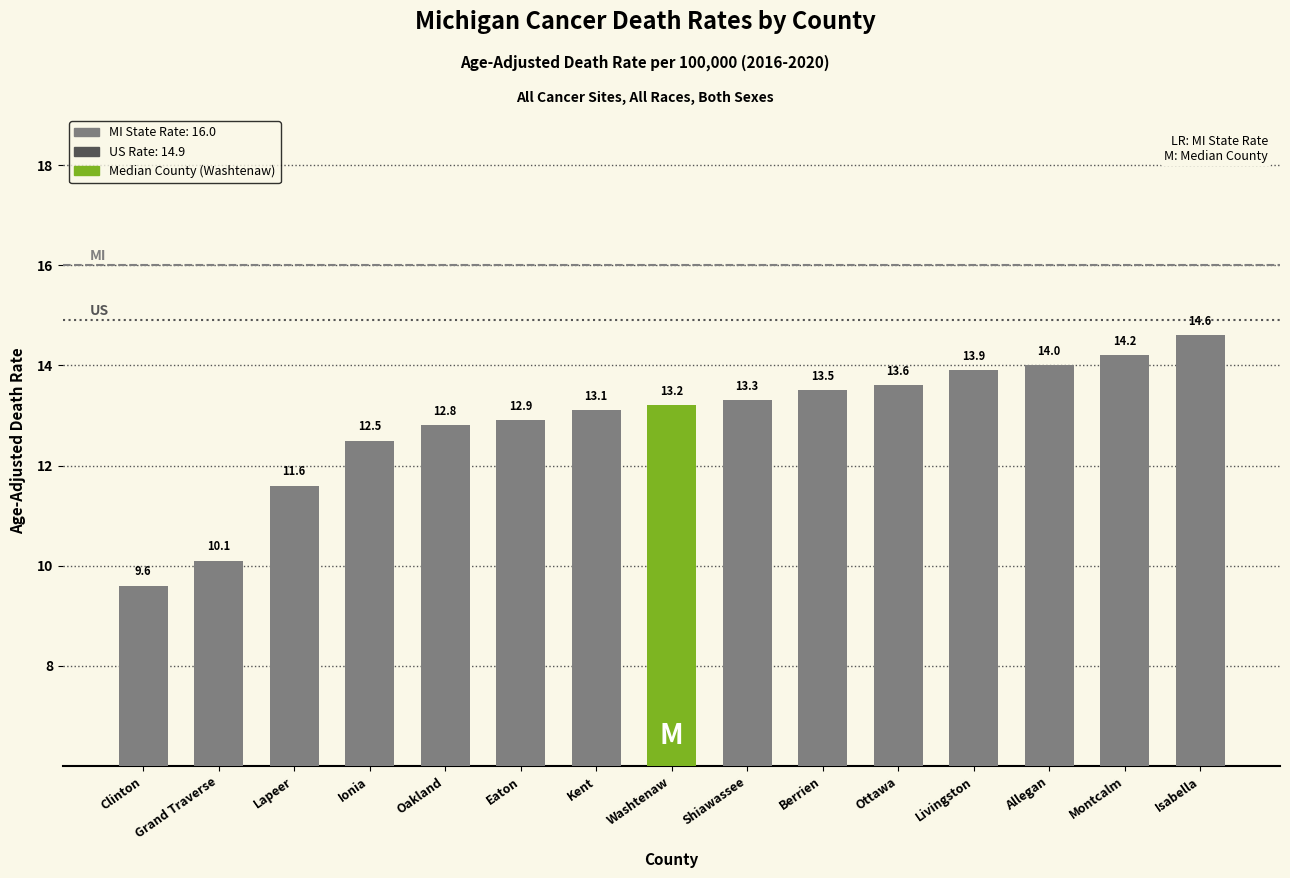

Reading left to right, transcribe all the data shown in this chart.

Clinton=9.6	Grand Traverse=10.1	Lapeer=11.6	Ionia=12.5	Oakland=12.8	Eaton=12.9	Kent=13.1	Washtenaw=13.2	Shiawassee=13.3	Berrien=13.5	Ottawa=13.6	Livingston=13.9	Allegan=14.0	Montcalm=14.2	Isabella=14.6